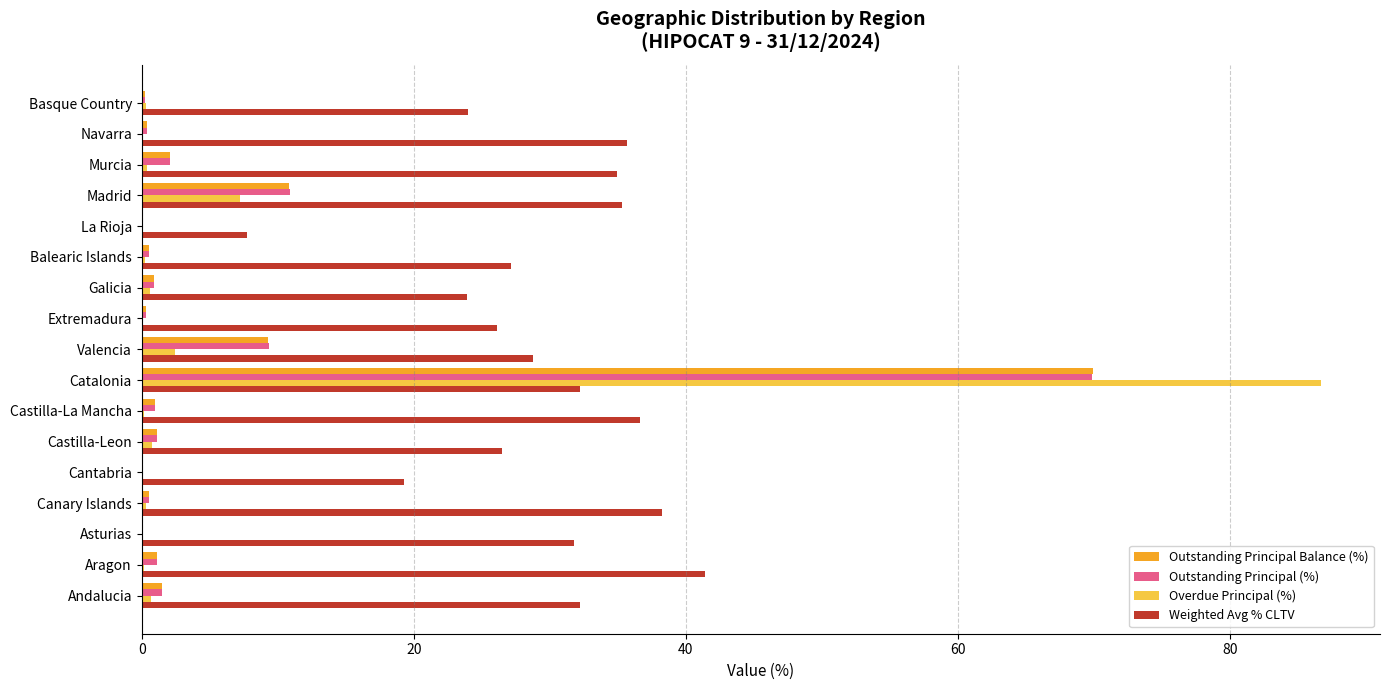

True or false: Outstanding Principal (%) has a value of 4.1 at Valencia.

False